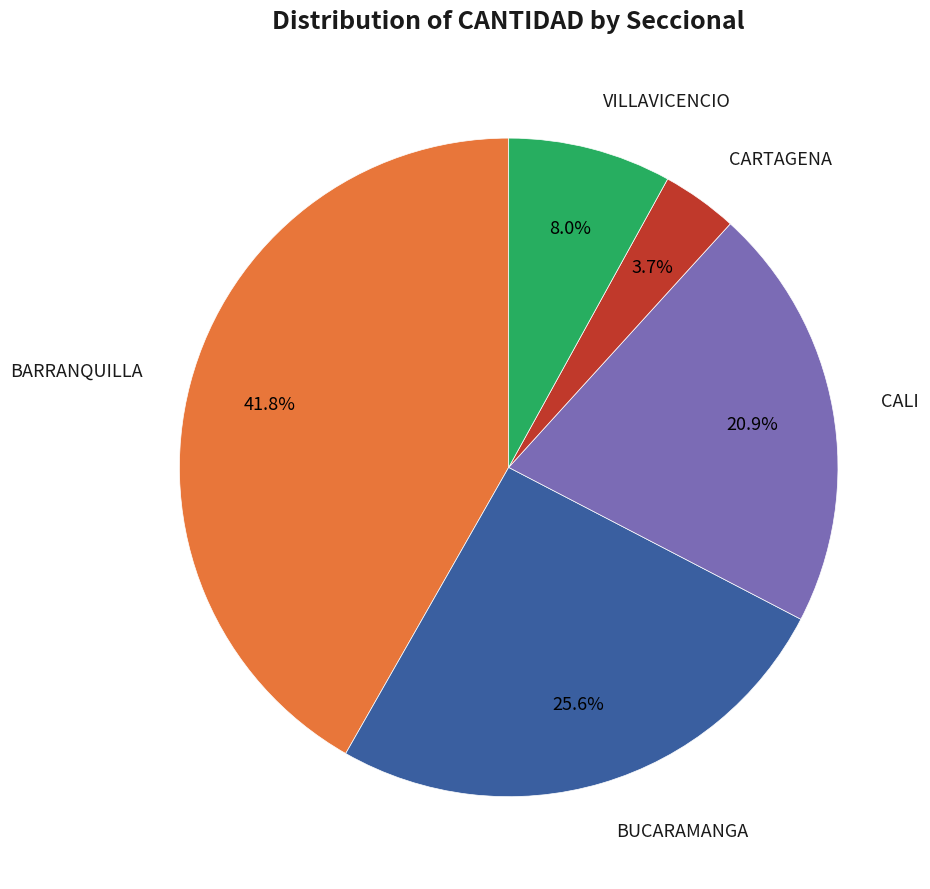

How much of the chart is everything except BUCARAMANGA?

74.4%